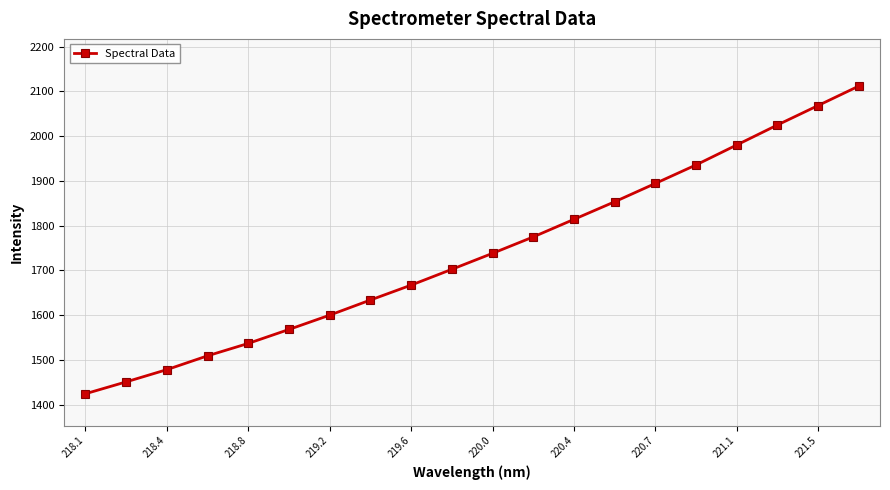

What is the difference between the second highest and second lowest values?

617.8